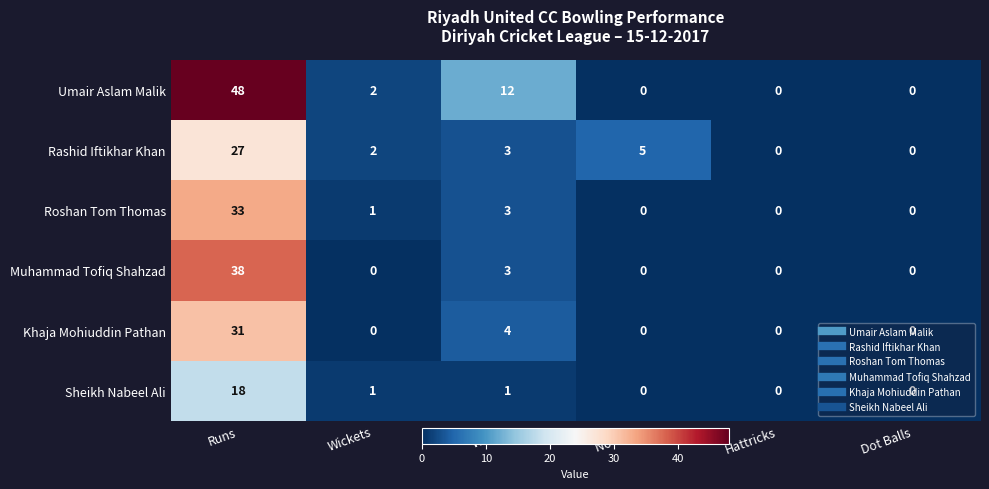

At how many categories does at least one series exceed 23?

1